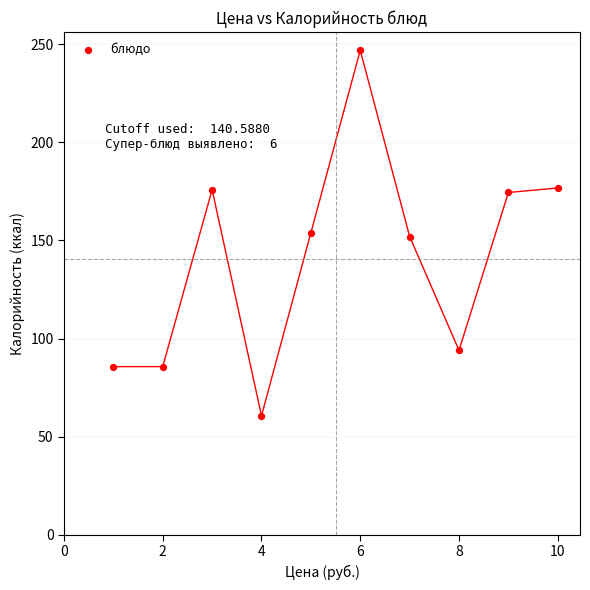

What is the range of Y values (max minus min)?

186.2